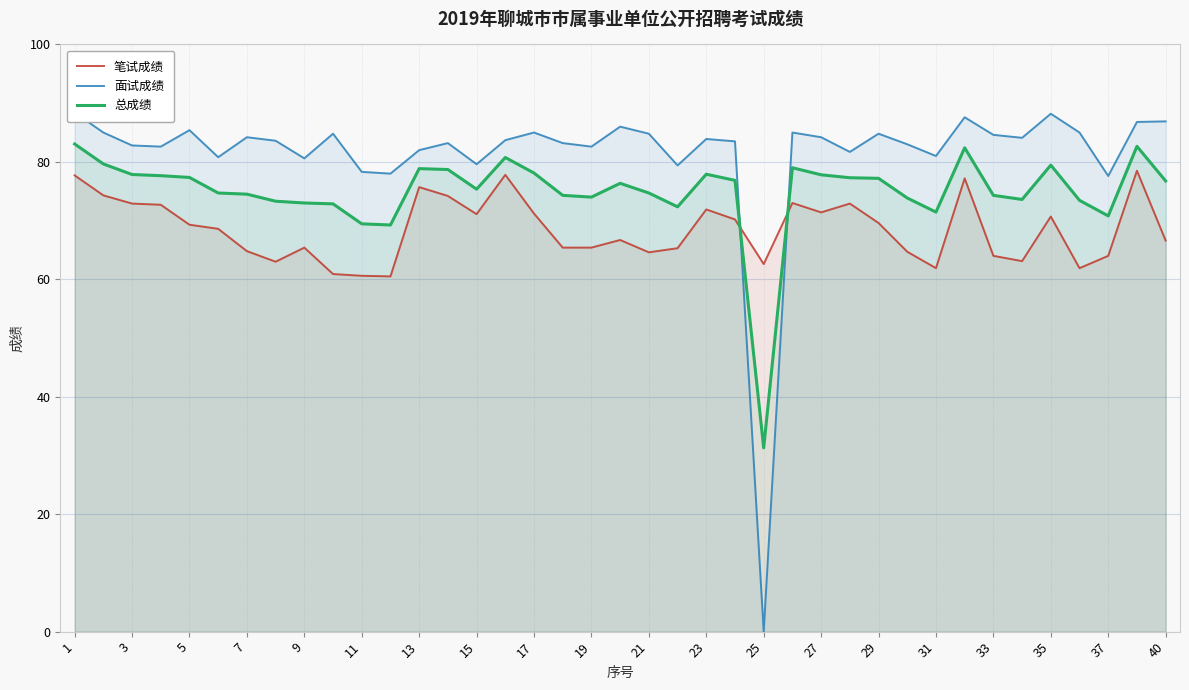

After their last crossing, which series has the higher values: 总成绩 or 笔试成绩?

总成绩